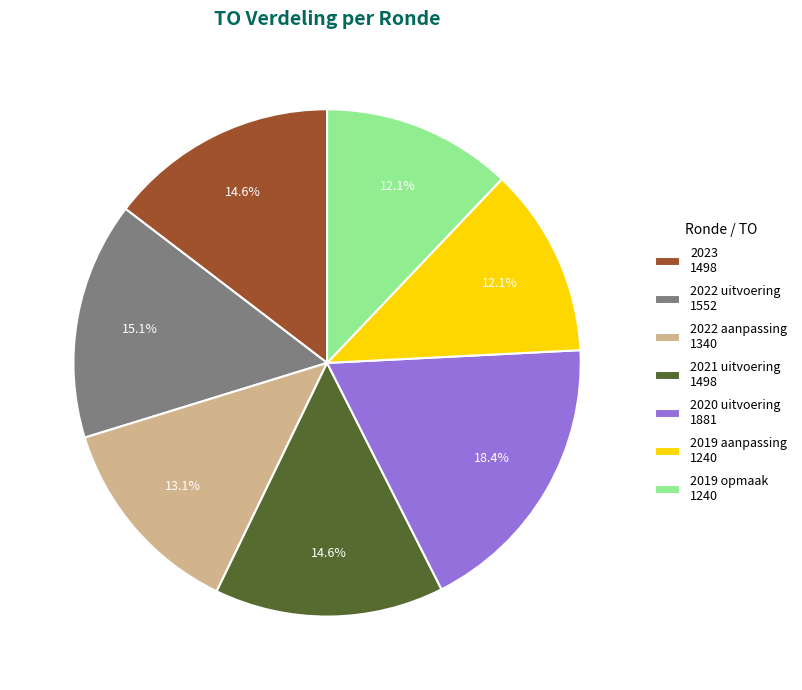

The 2020 uitvoering slice represents 6% of the pie. True or false?

False